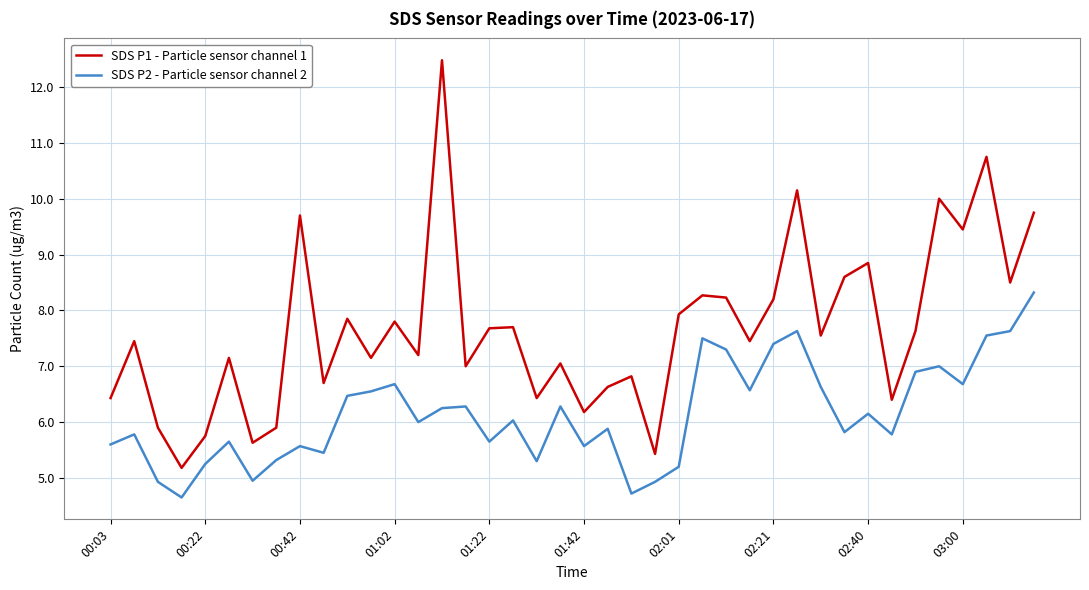

What is the difference between the maximum and minimum values in the SDS P1 - Particle sensor channel 1 series?

7.3